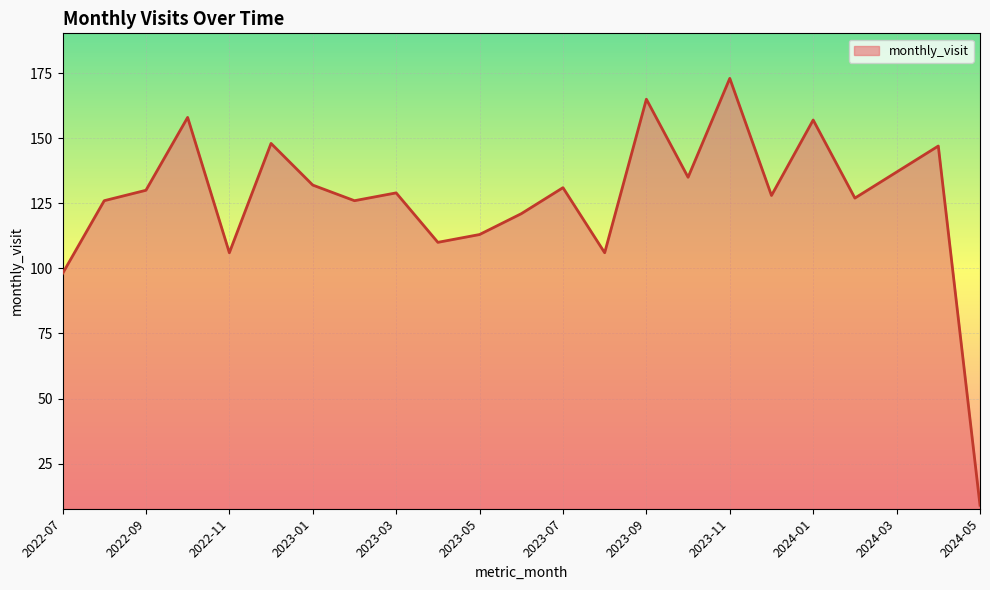

What is the smallest value displayed?

9